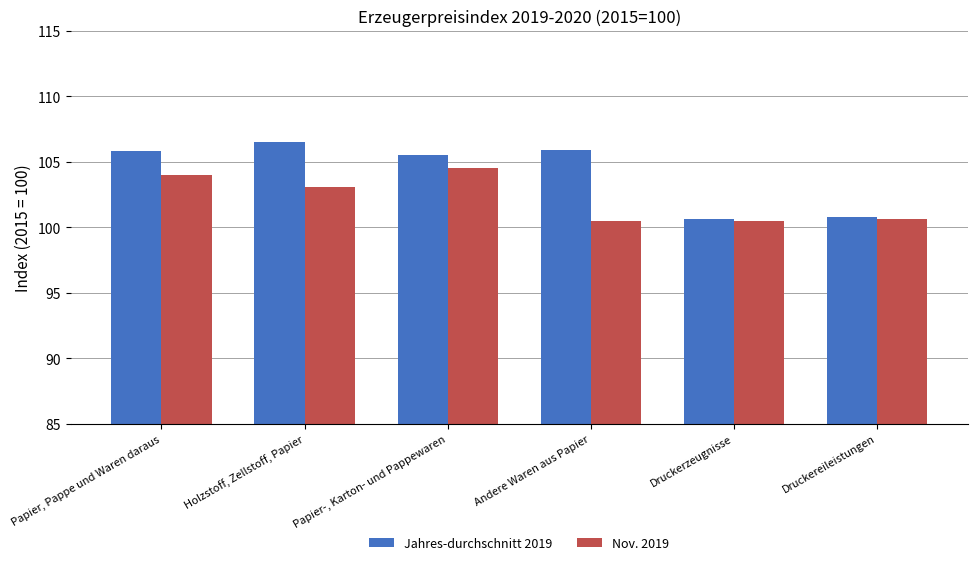

Which series has the largest range (max minus min)?

Jahres-durchschnitt 2019